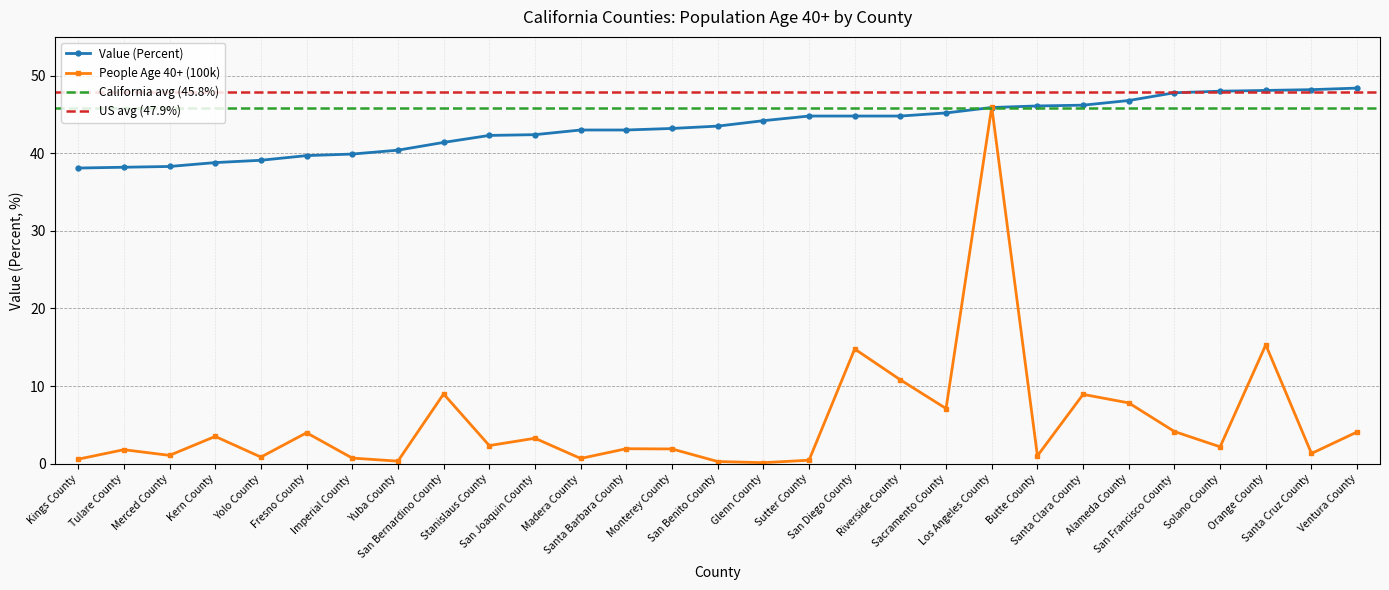

Where does the People (Age 40 And Over, 100k) series first go above 2?

Kern County